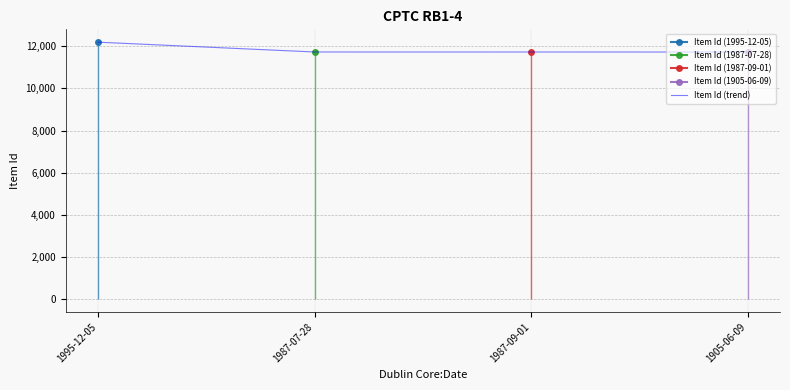

Where does the data first go above 11728?

1995-12-05